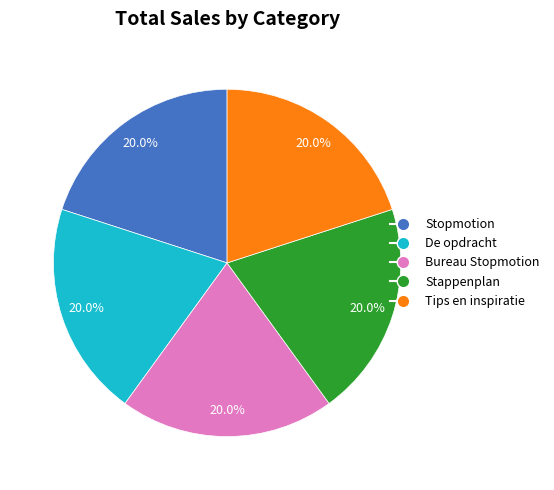

To the nearest percent, what portion does Stappenplan represent?

20%